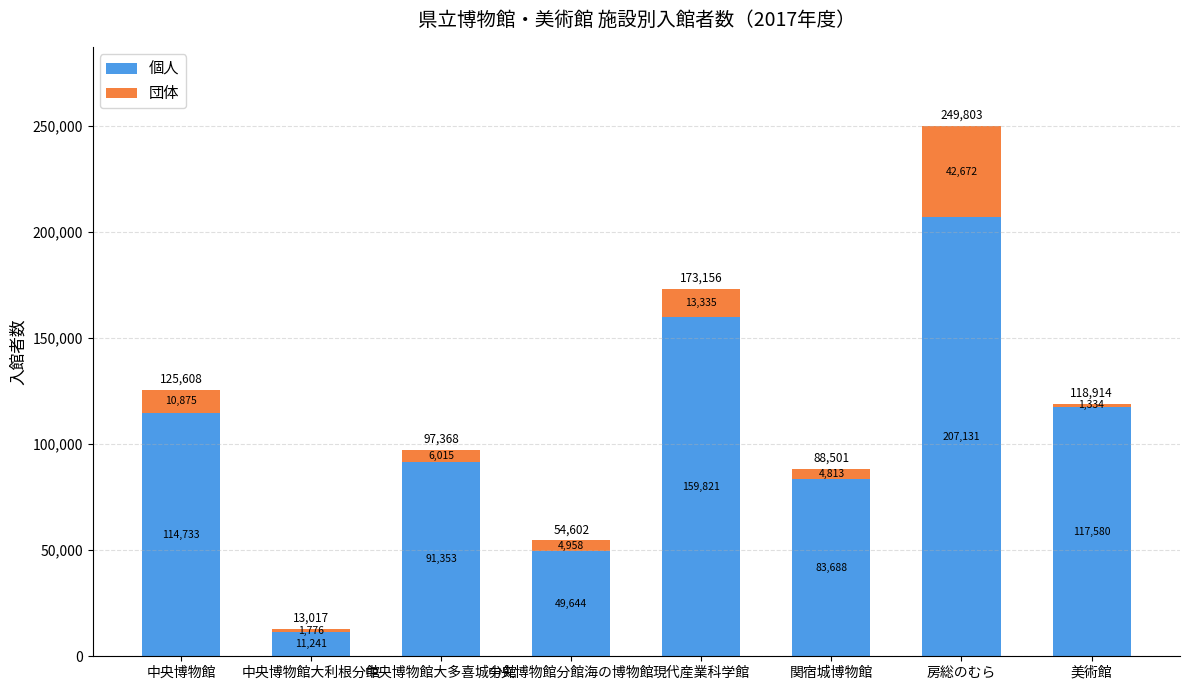

Where is 個人 nearest to the value 109186?

中央博物館